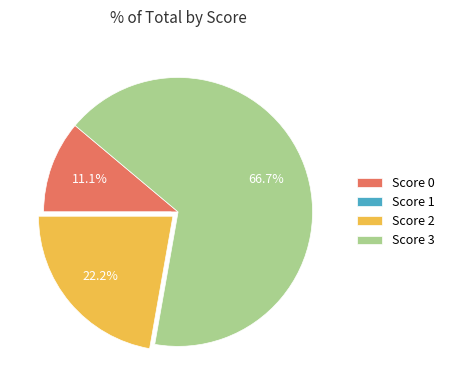

Does Score 3 account for over 50% of the chart?

Yes